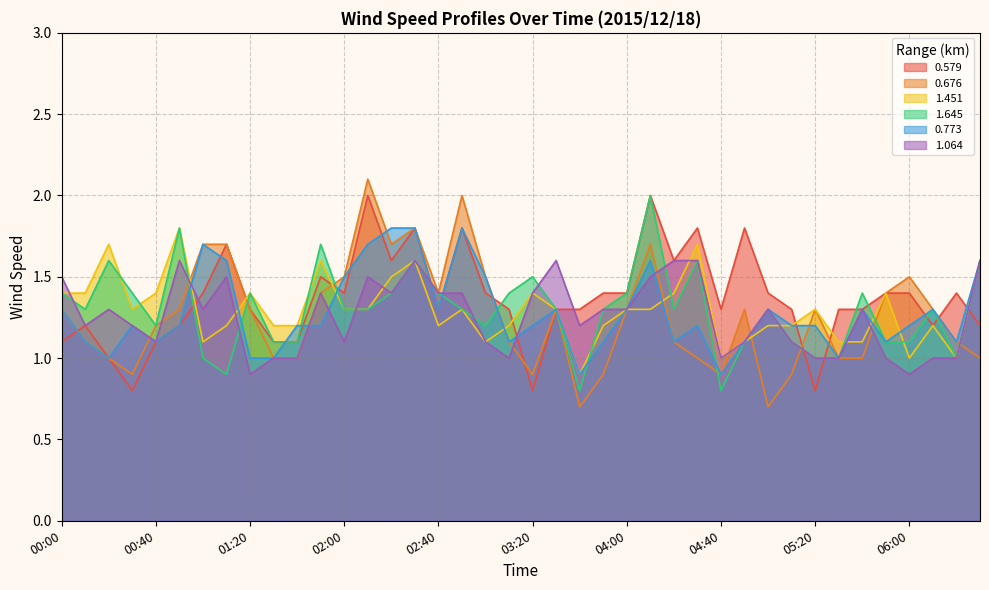

At which label does 0.773 reach its minimum?

03:40